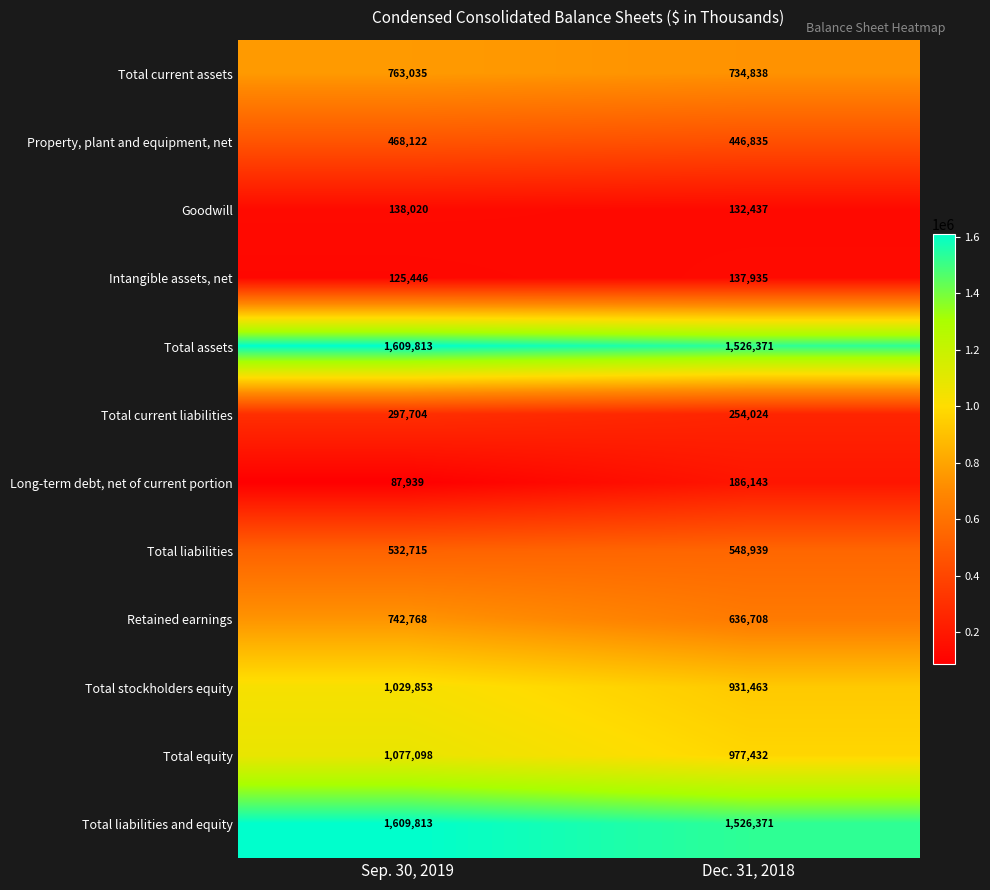

True or false: Retained earnings has a value of 636708 at Dec. 31, 2018.

True